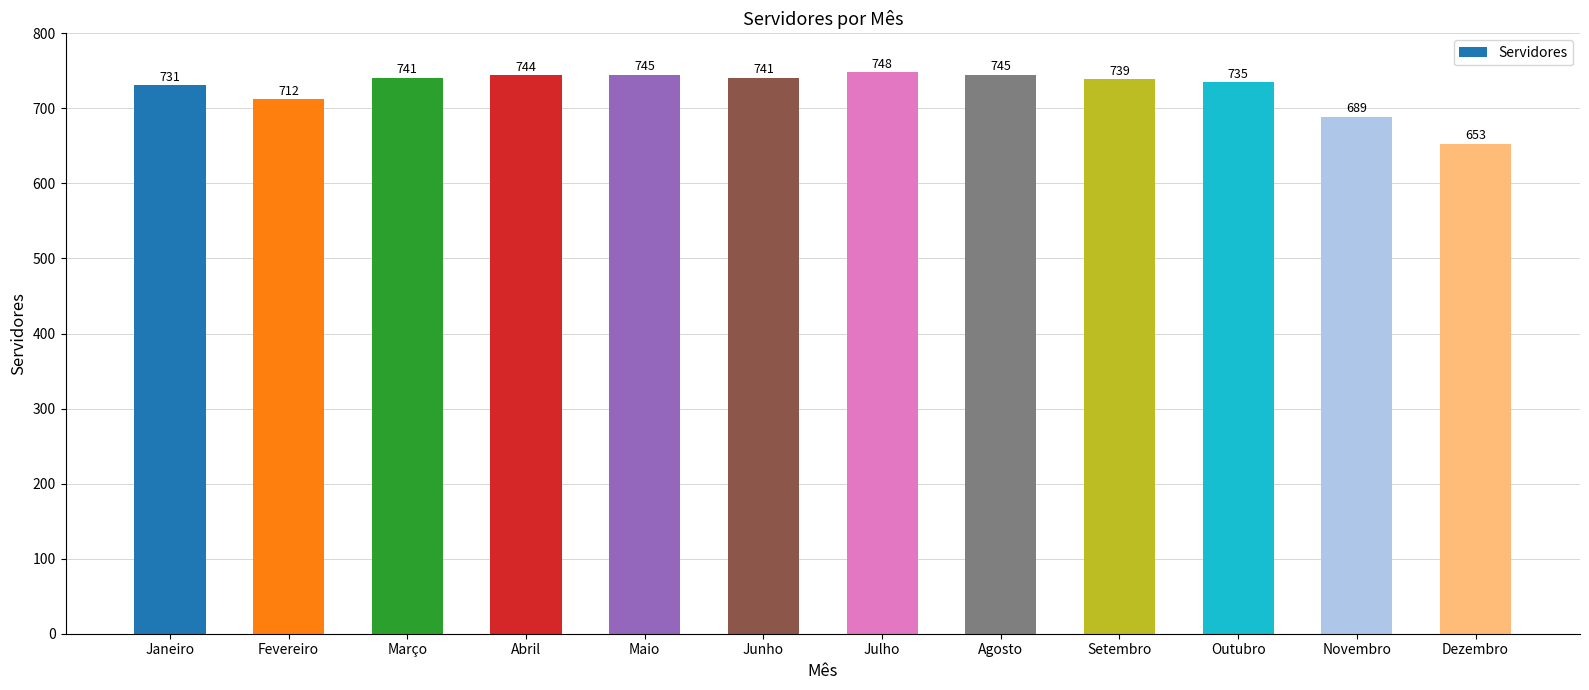

The value at Janeiro is 353. True or false?

False